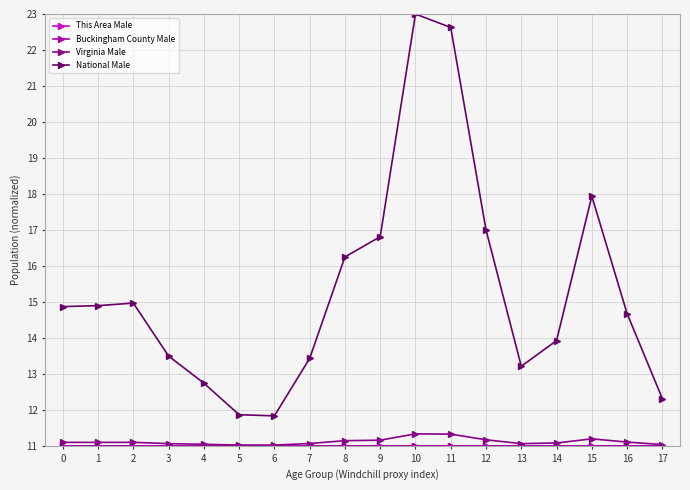

What is the value of the Virginia Male point at the 12th from the left?

11.3